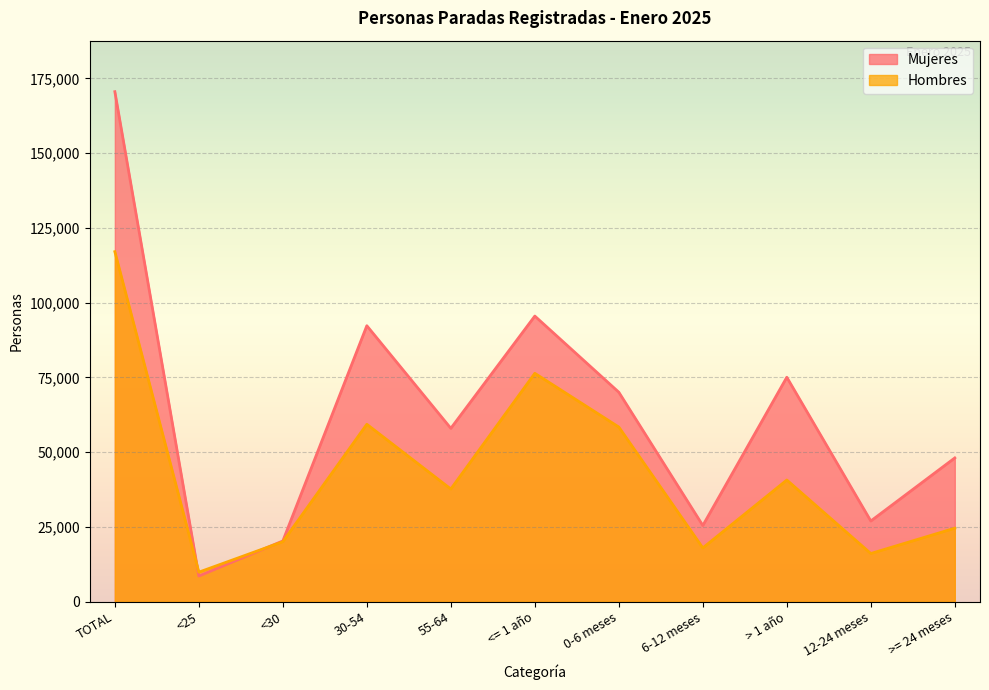

How many values in the Hombres series exceed 37667?

5